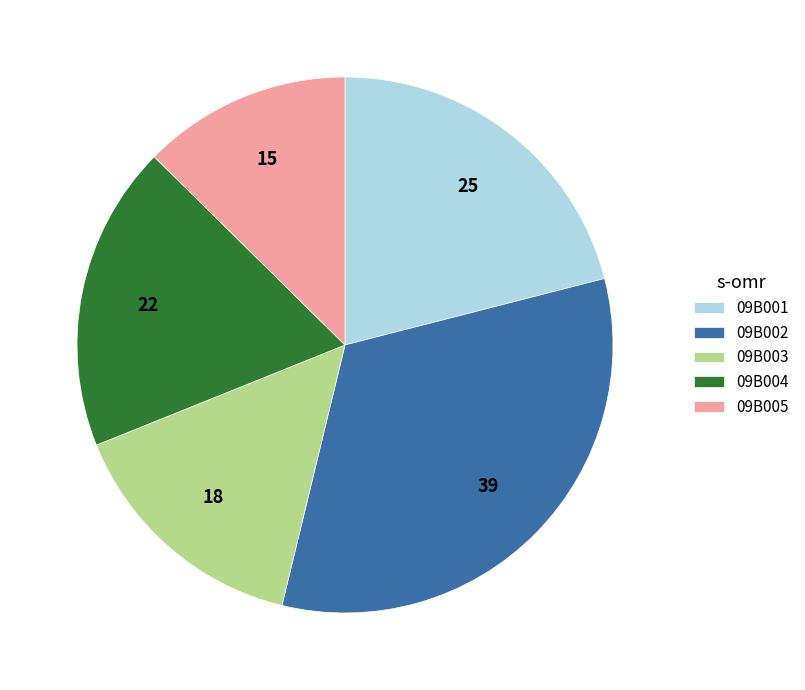

Count the number of slices in the pie.

5